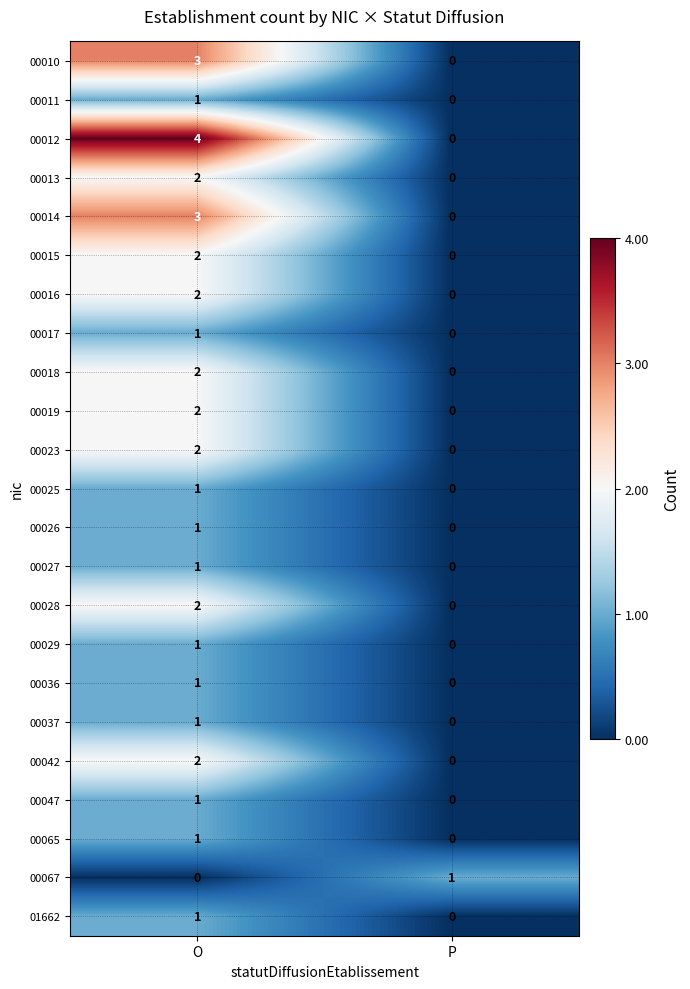

Which category has the highest value in the 00037 series?

O